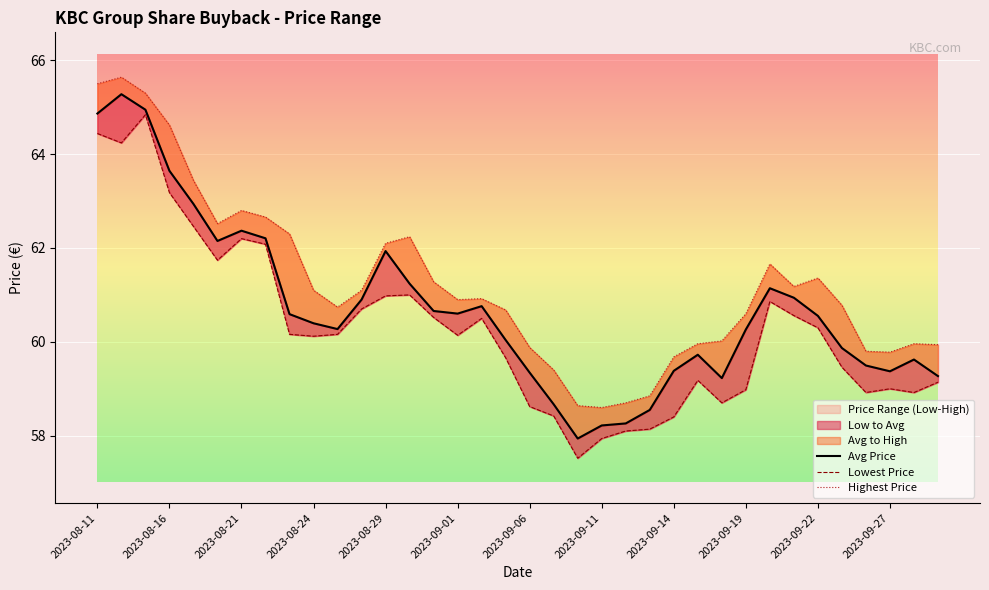

What is the sum of all Highest Price values?

2204.6